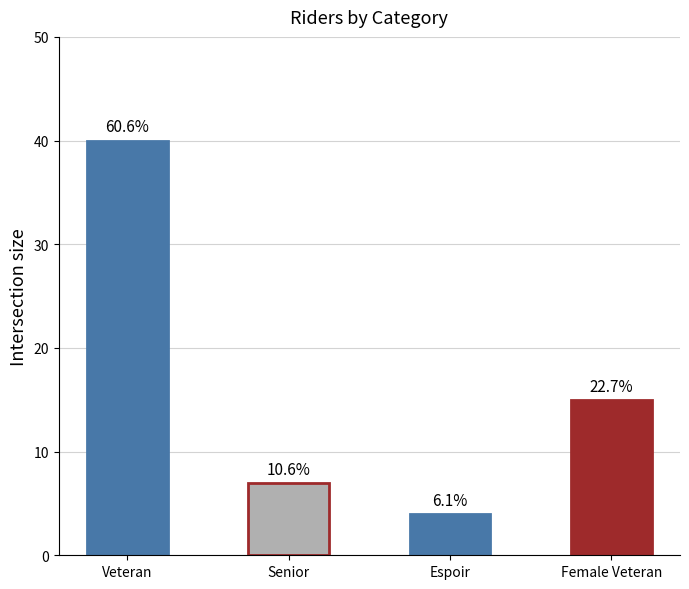

How many bars are there in total?

4